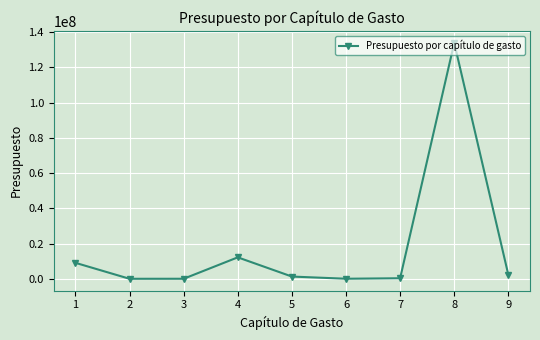

What is the difference between the maximum and minimum values?

133947406.6